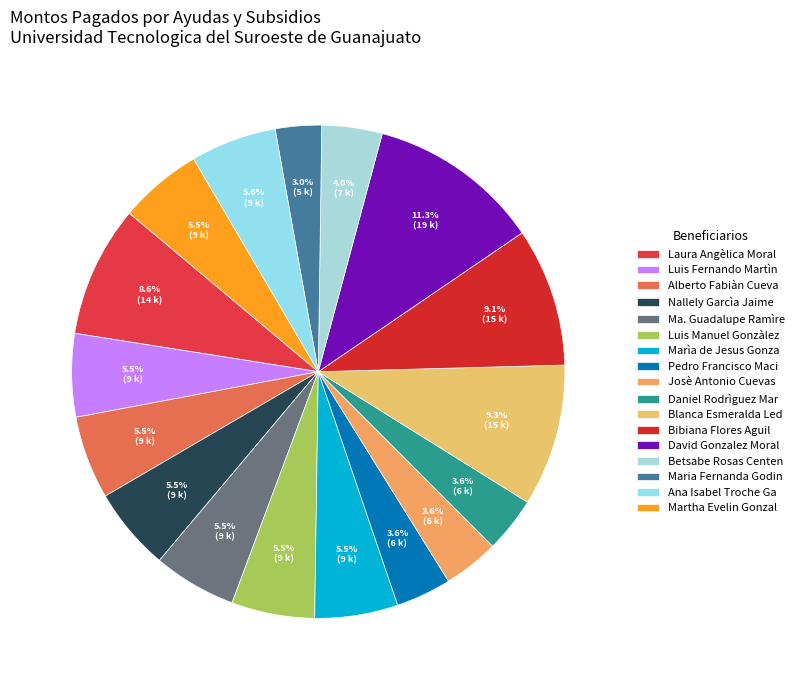

To the nearest percent, what is the difference between the largest and smallest slice percentages?

8%